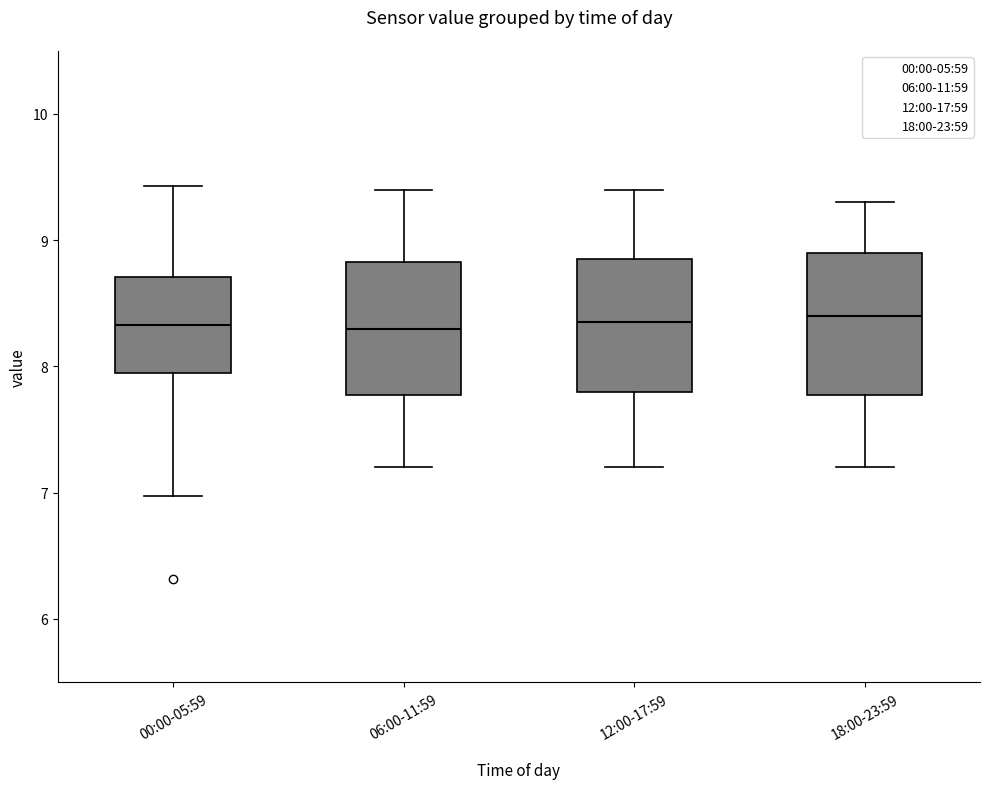

Reading left to right, transcribe this box plot: for each box, give where its median line is, the range the box spans, and where its two whiskers end, as read against the y-axis. The values are not printed on the chart, so give them approximately, as read against the axis.

00:00-05:59: median 8.3, box 7.9 to 8.7, whiskers 7.0 to 9.4
06:00-11:59: median 8.3, box 7.8 to 8.8, whiskers 7.2 to 9.4
12:00-17:59: median 8.4, box 7.8 to 8.9, whiskers 7.2 to 9.4
18:00-23:59: median 8.4, box 7.8 to 8.9, whiskers 7.2 to 9.3